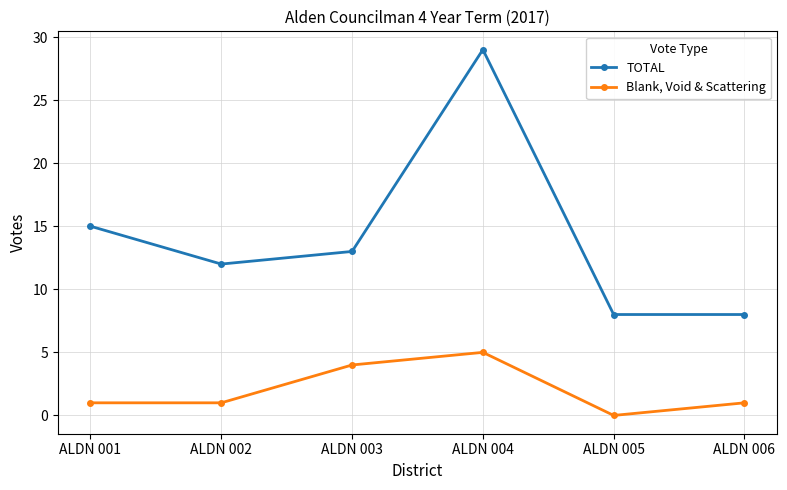

Is this an area chart (filled region under the line)?

No